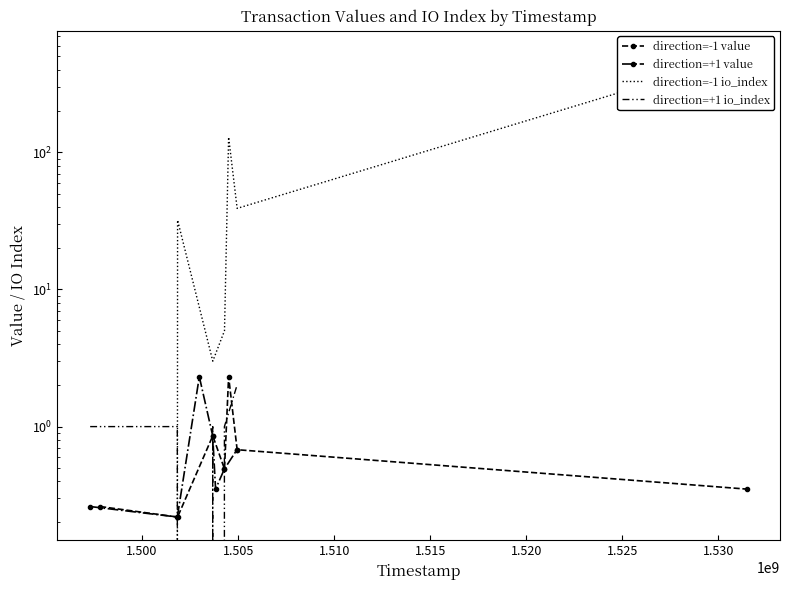

The value of direction=-1 value at 1.495 is 0.1. True or false?

False